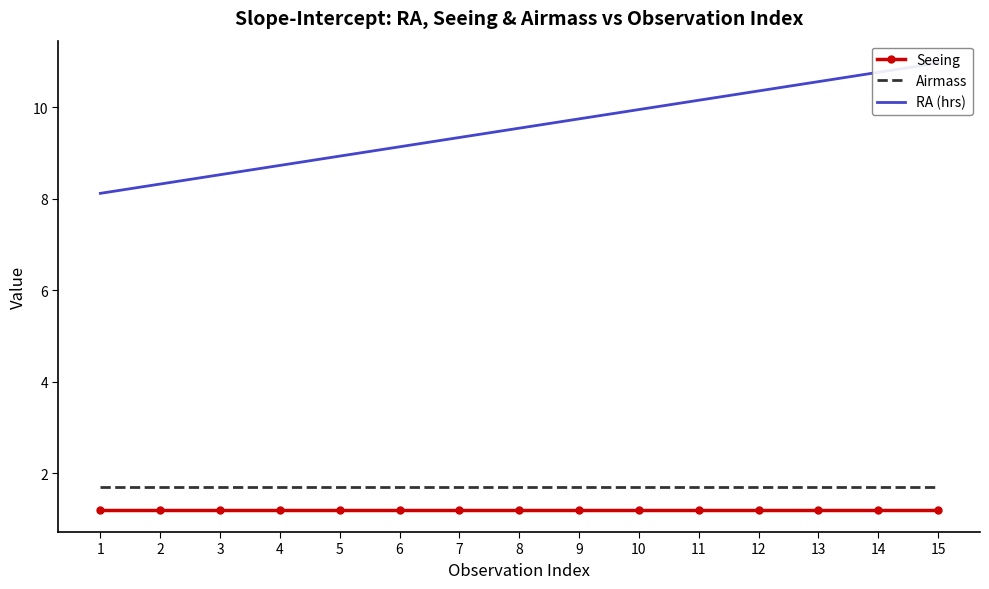

What is the maximum value shown in the chart?

11.0